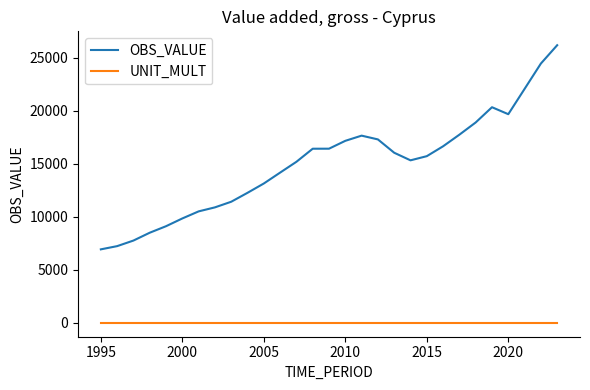

Which series has the largest total across all categories?

OBS_VALUE